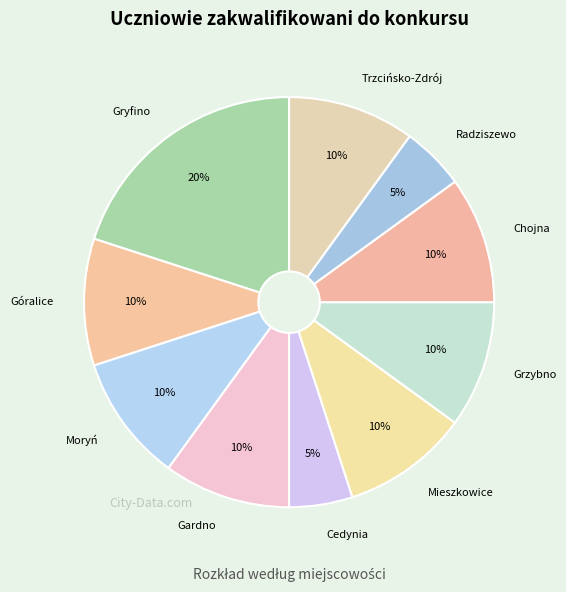

Which category has the biggest portion of the pie?

Gryfino